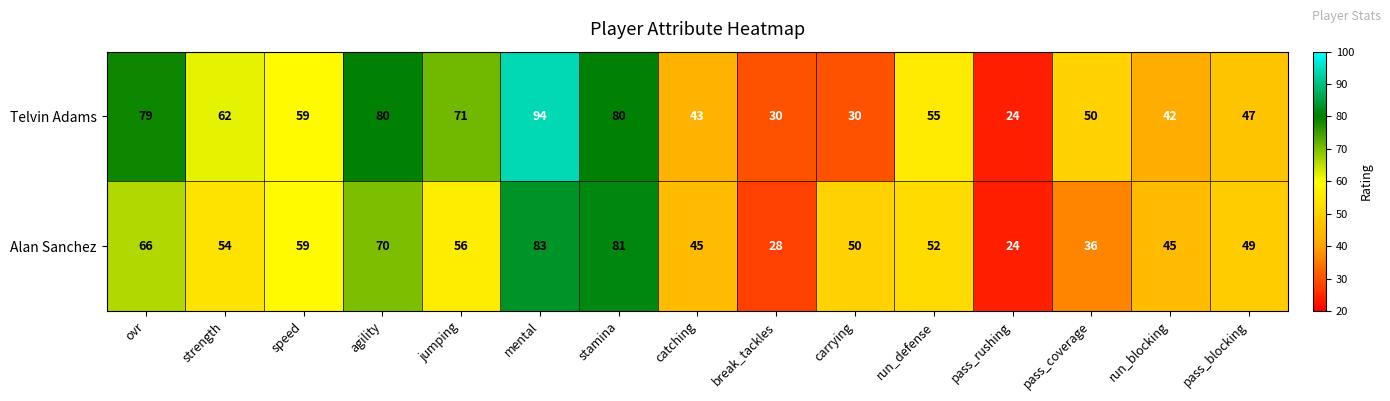

List the series in order of their peak value, highest first.

Telvin Adams, Alan Sanchez